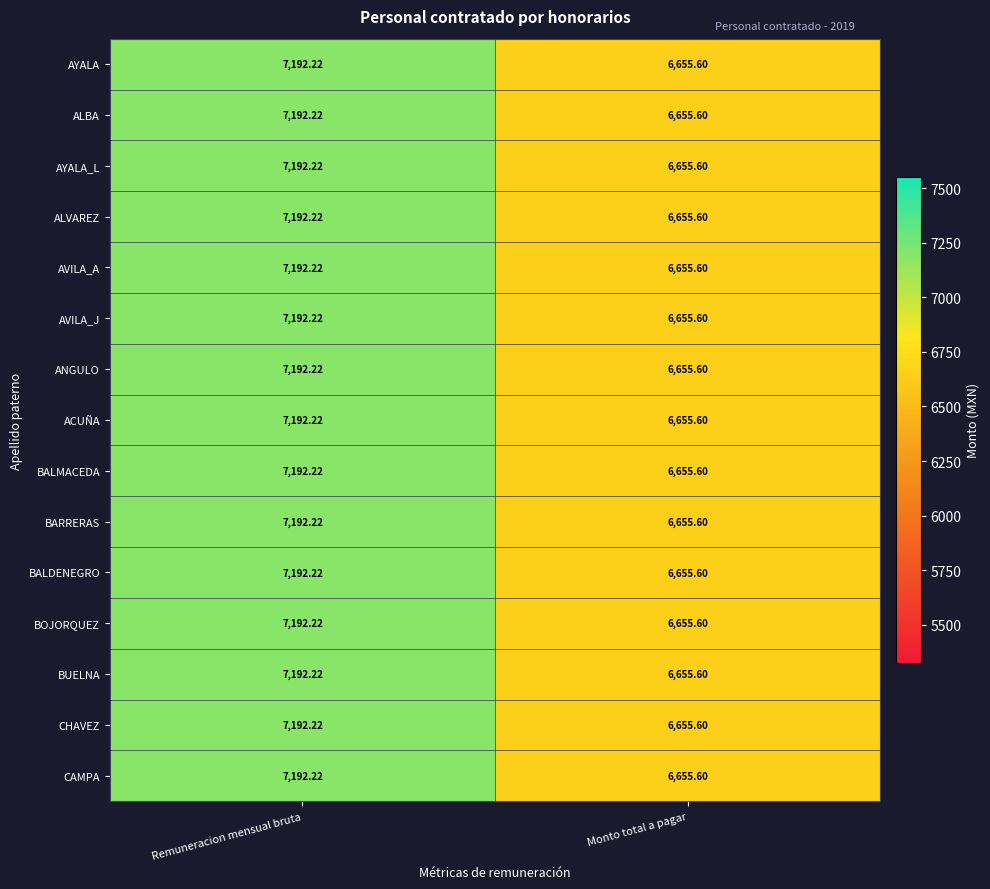

Where does the BUELNA series first go above 7192?

Remuneracion mensual bruta